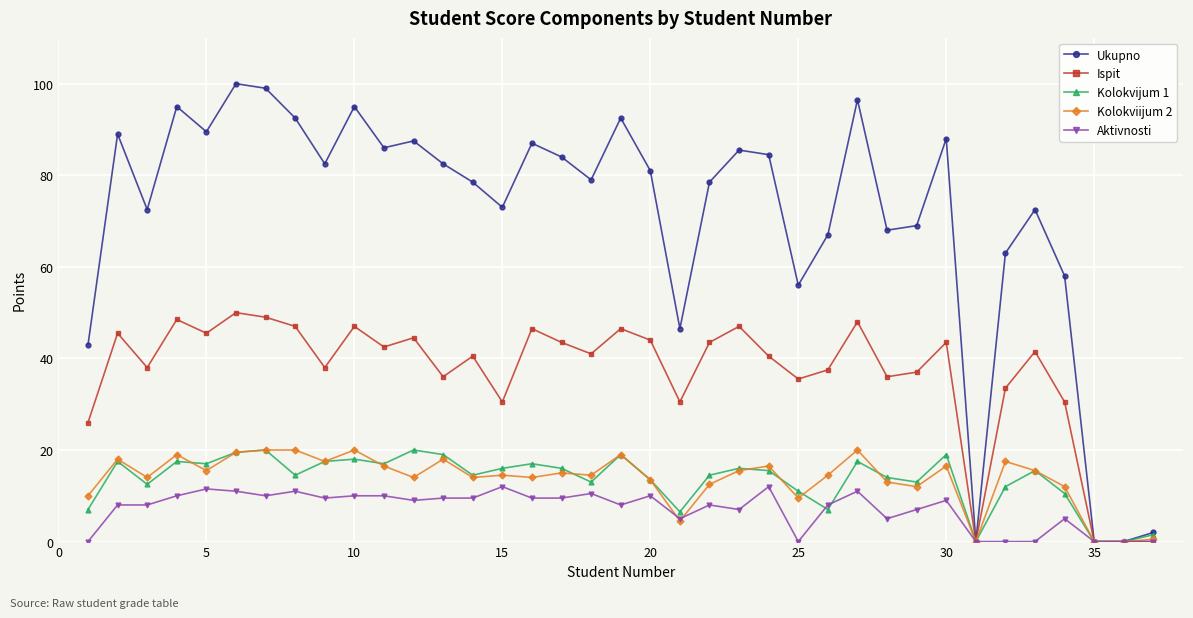

True or false: Aktivnosti and Kolokvijum 1 intersect in this chart.

True